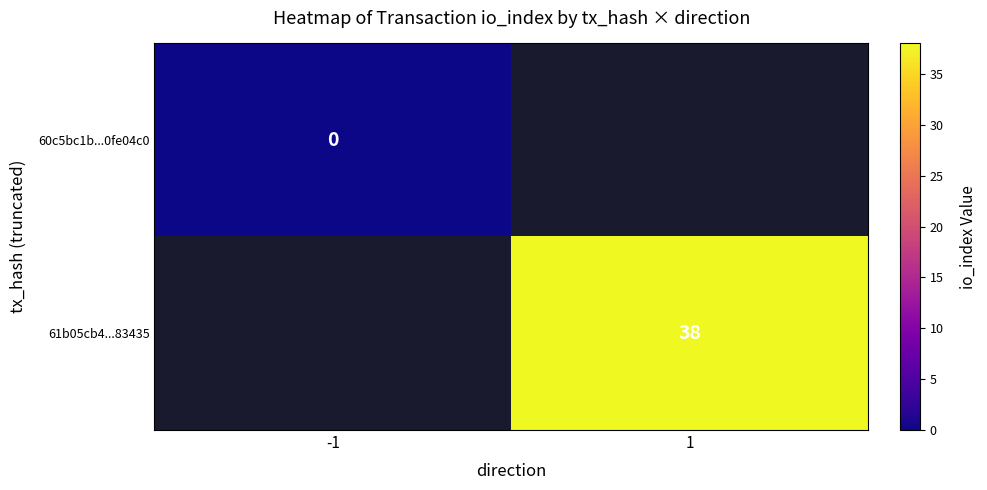

Is the value of 61b05cb4...83435 at 1 greater than the value of 60c5bc1b...0fe04c0 at -1?

Yes